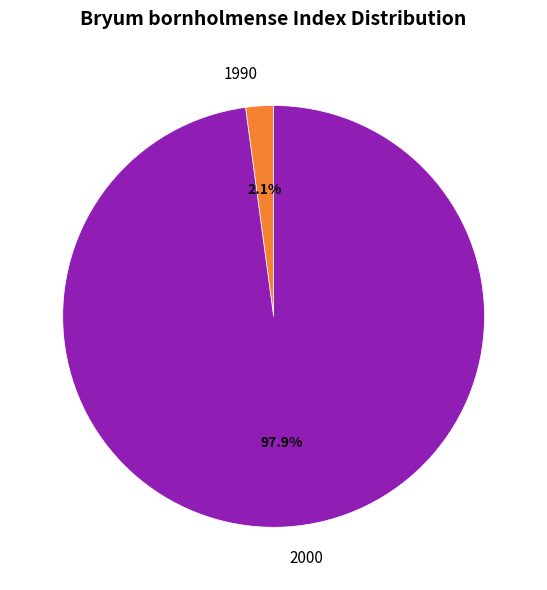

Which slice is the largest?

2000